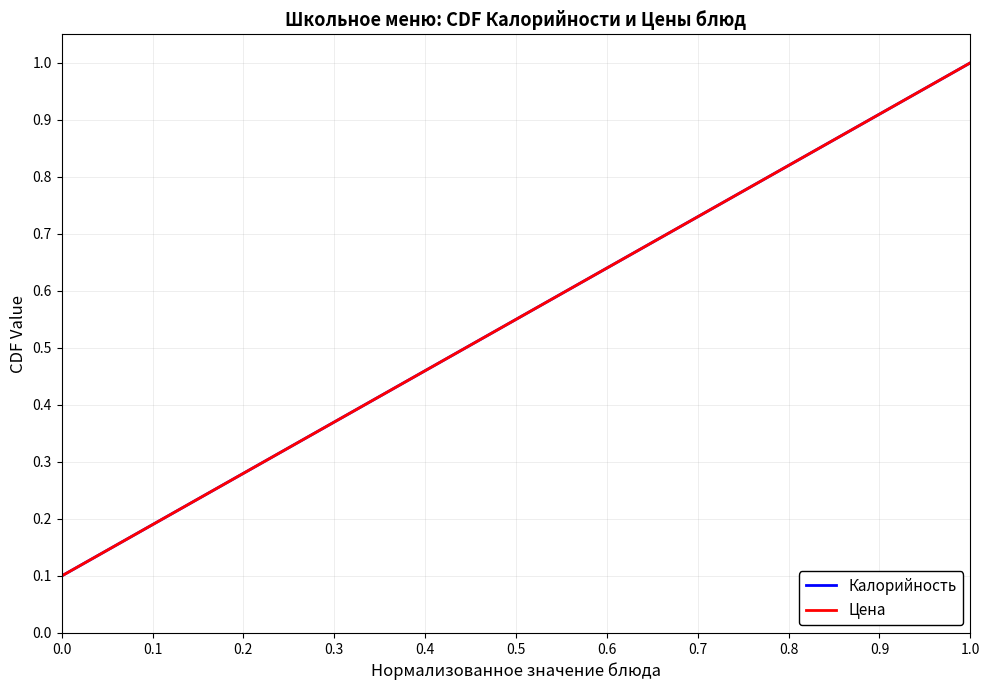

True or false: Цена has more than 0 interior local peaks.

False